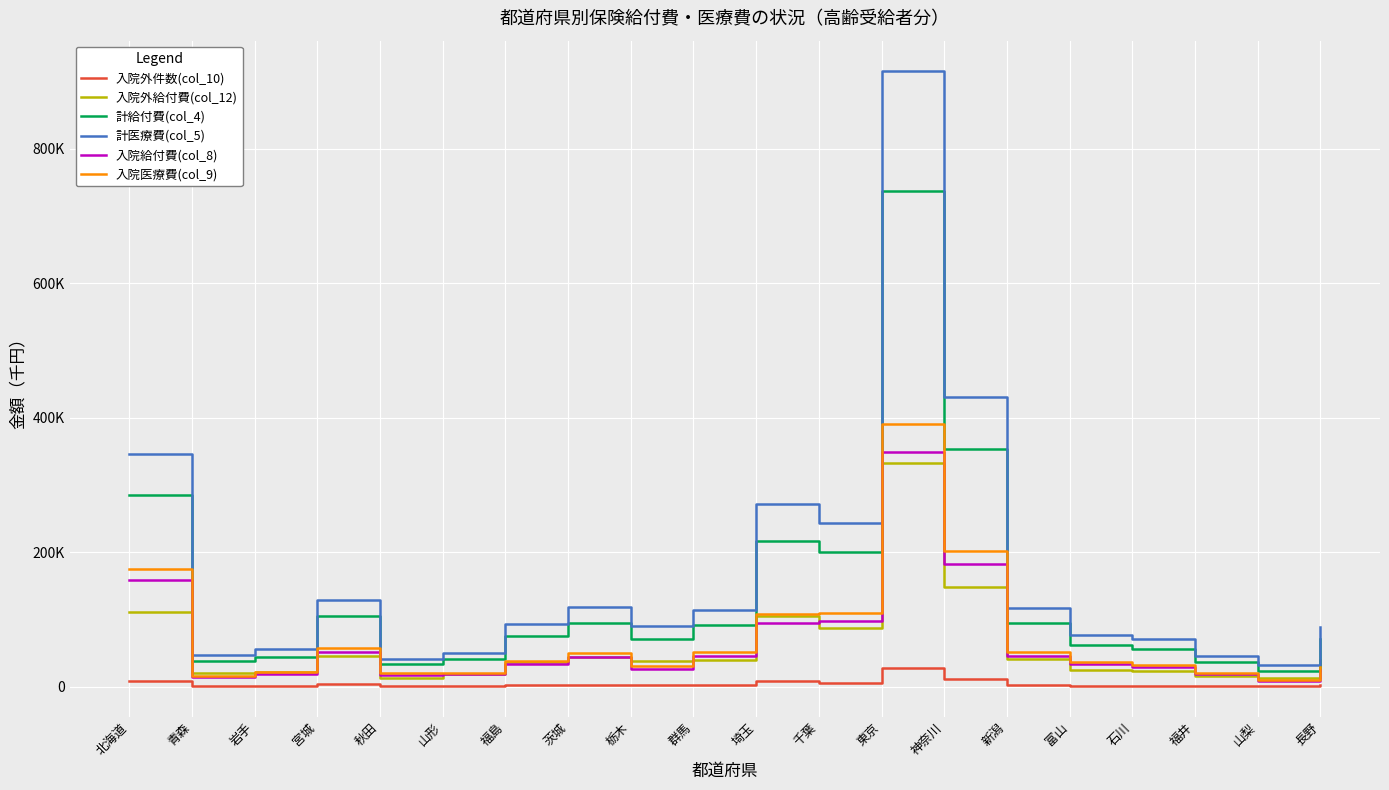

At how many categories does at least one series exceed 848686?

1